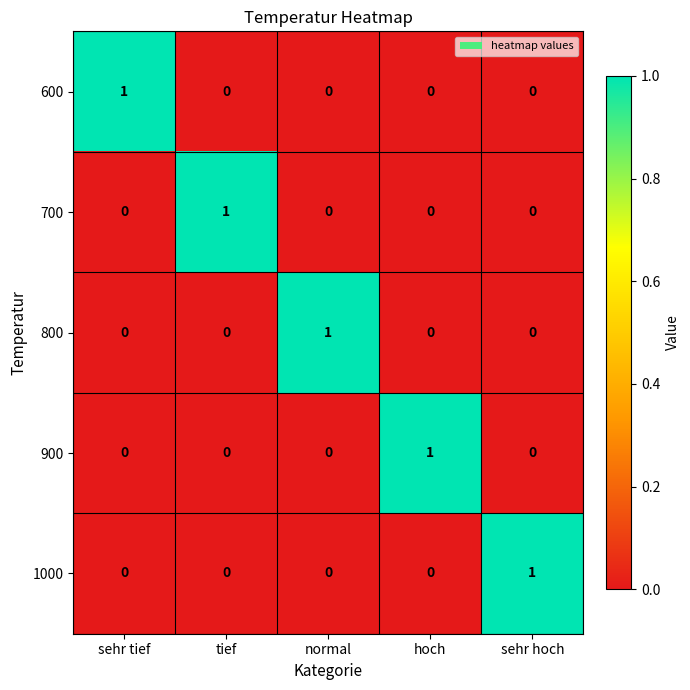

True or false: 700 has a value of 1 at normal.

False